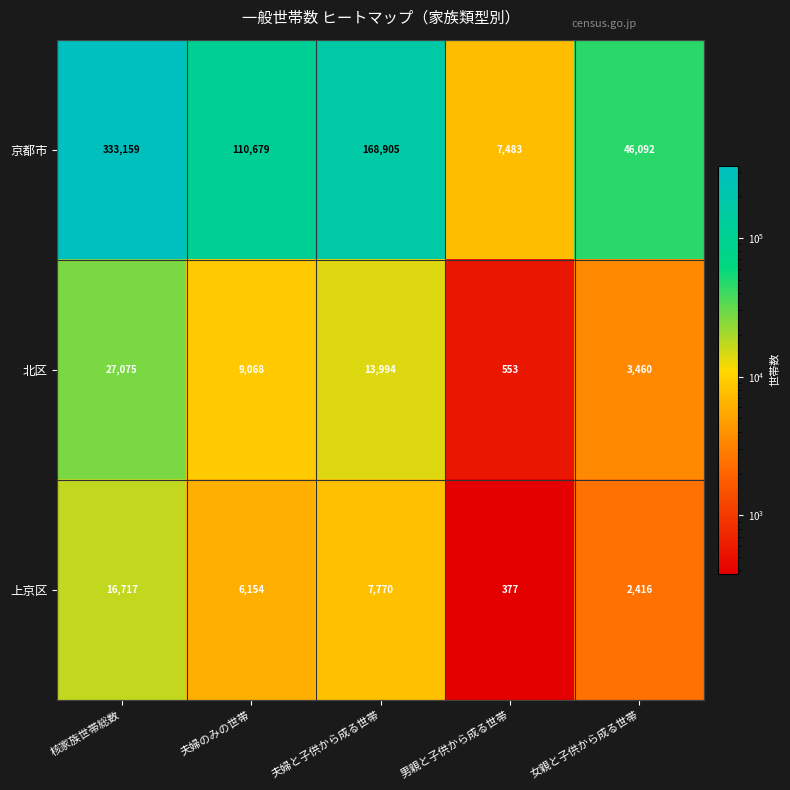

Rank the categories by 上京区 value from lowest to highest.

男親と子供から成る世帯, 女親と子供から成る世帯, 夫婦のみの世帯, 夫婦と子供から成る世帯, 核家族世帯総数